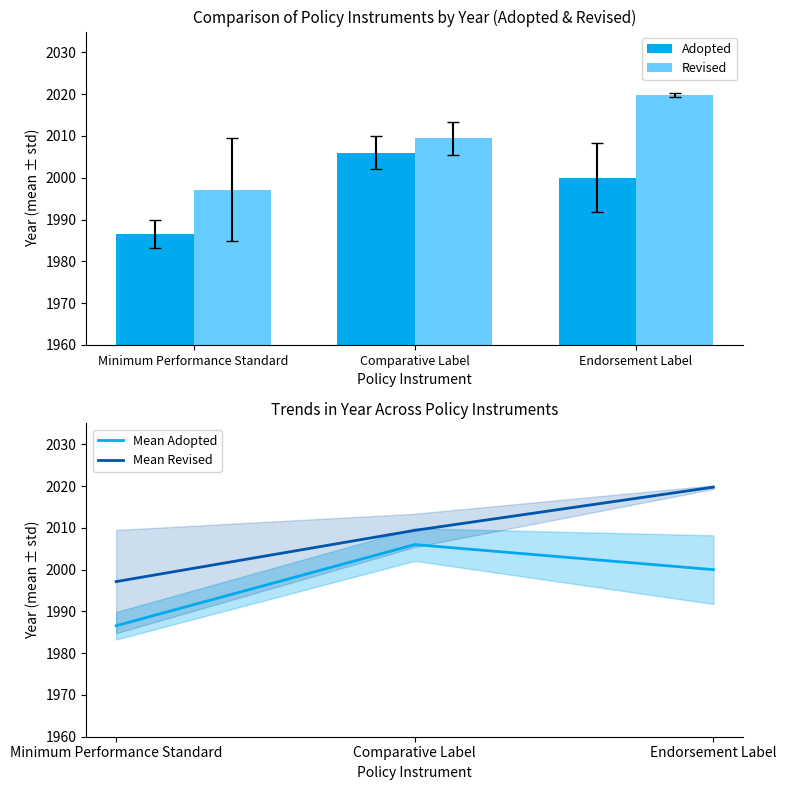

At Minimum Performance Standard, list the series in order from largest to smallest.

Revised, Mean Revised, Adopted, Mean Adopted